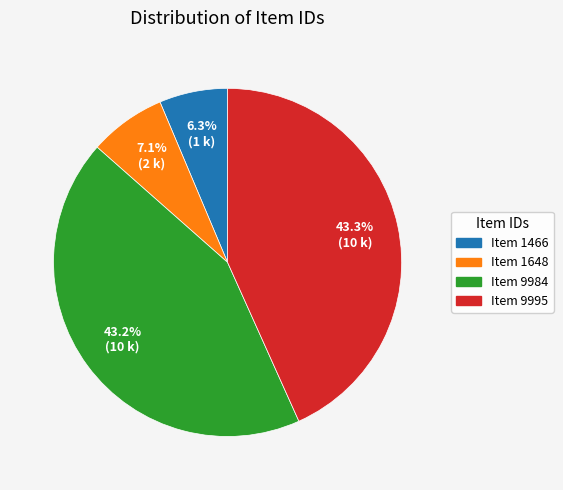

Which slice is the smallest?

Item 1466